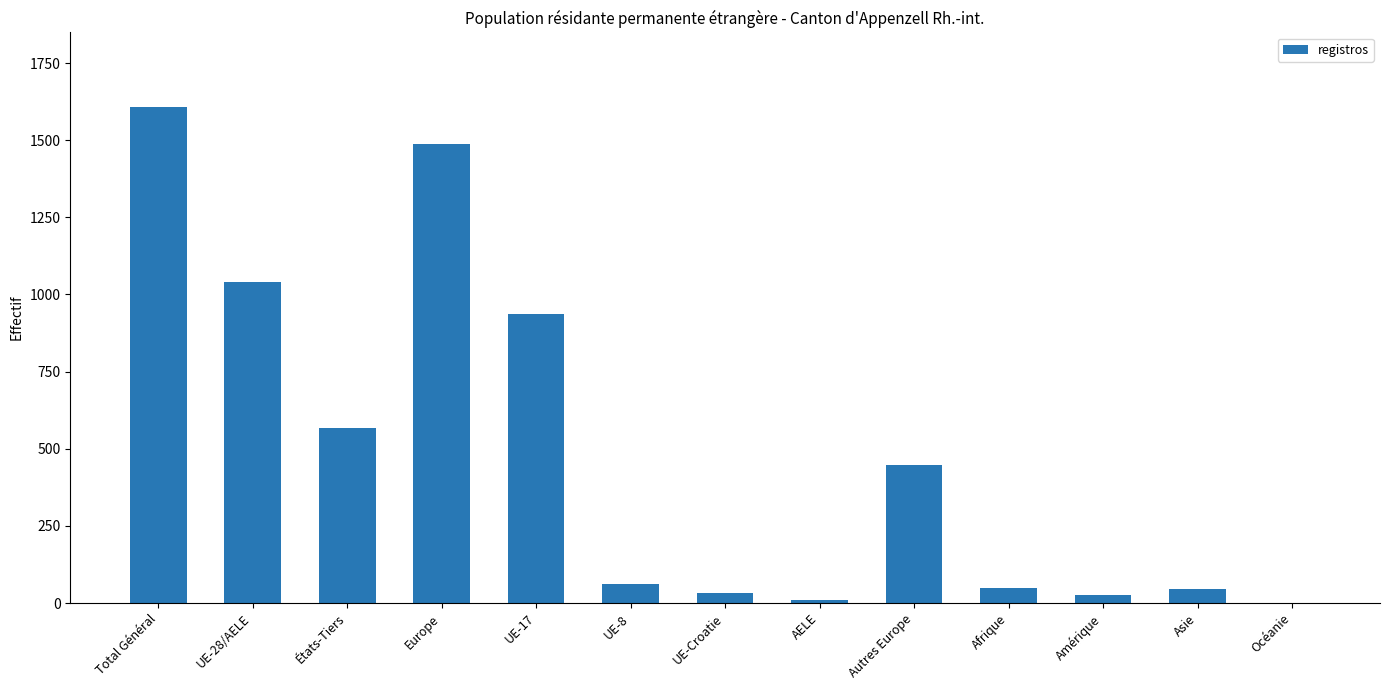

Approximately how many times larger is the value at AELE compared to UE-8?

0.1